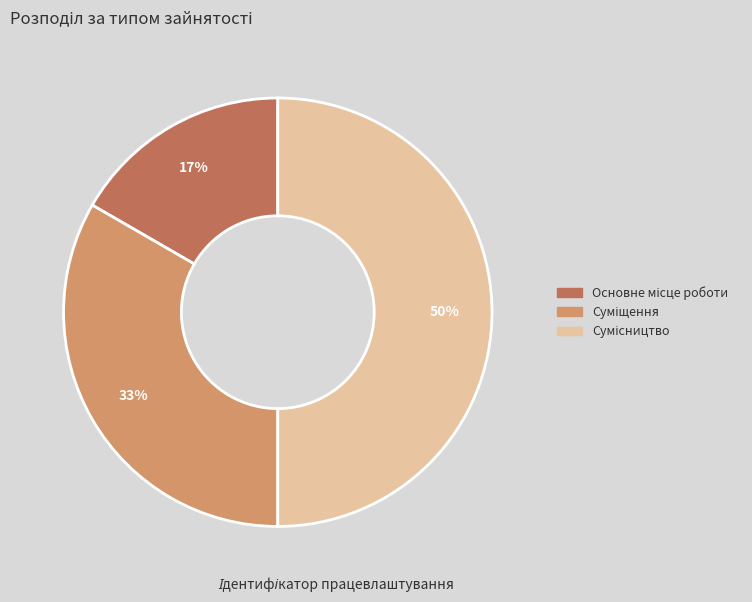

To the nearest percent, what is the average slice percentage?

33%